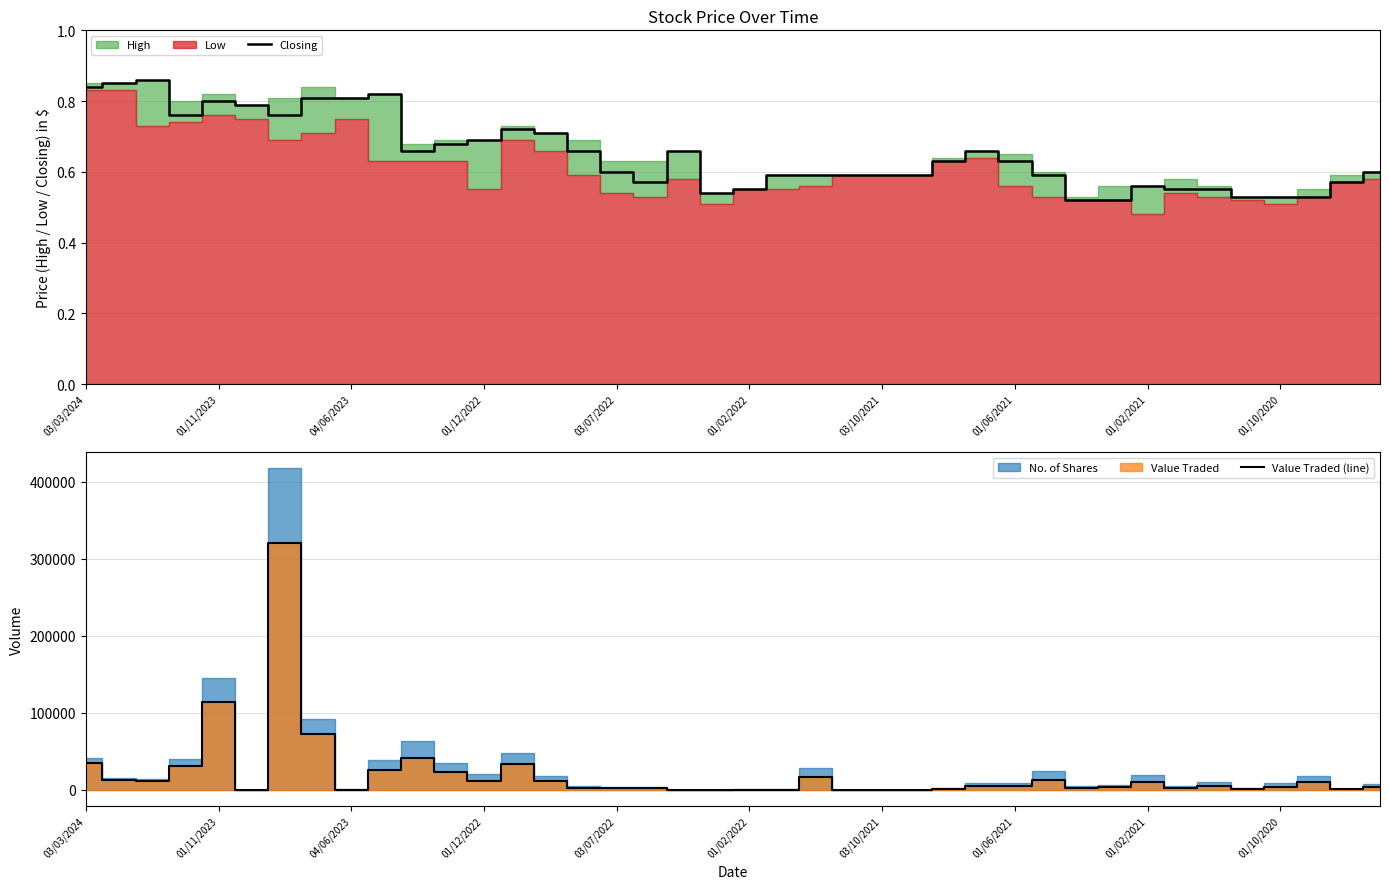

Does the chart have visible grid lines?

Yes